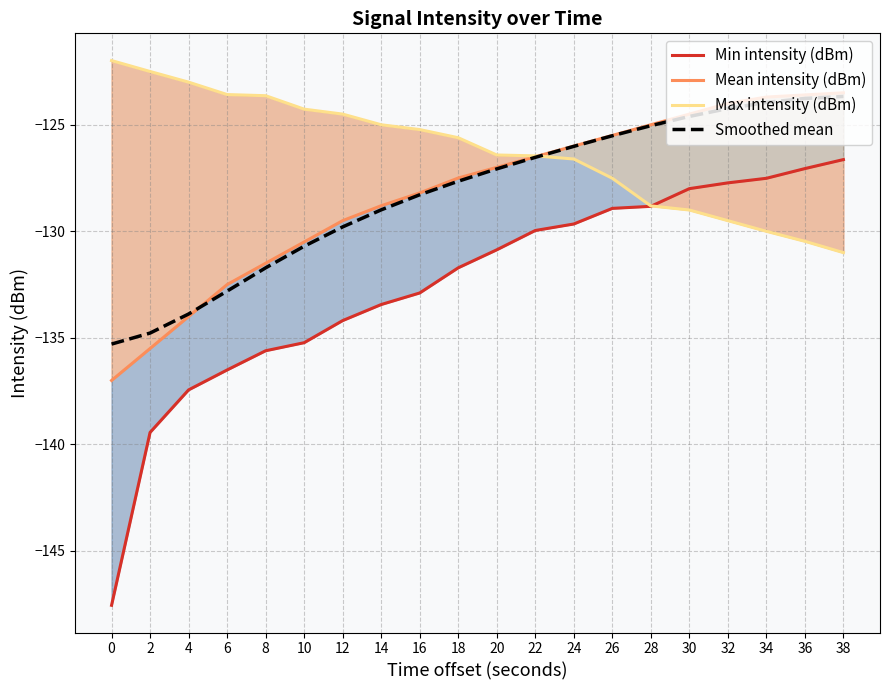

Reading left to right, extract all data points from this chart.

Min intensity (dBm): 0=-147.5	2=-139.4	4=-137.4	6=-136.5	8=-135.6	10=-135.2	12=-134.2	14=-133.4	16=-132.9	18=-131.7	20=-130.9	22=-130.0	24=-129.7	26=-128.9	28=-128.8	30=-128.0	32=-127.7	34=-127.5	36=-127.1	38=-126.6
Mean intensity (dBm): 0=-137.0	2=-135.5	4=-134.0	6=-132.5	8=-131.5	10=-130.5	12=-129.5	14=-128.8	16=-128.2	18=-127.5	20=-127.0	22=-126.5	24=-126.0	26=-125.5	28=-125.0	30=-124.5	32=-124.0	34=-123.7	36=-123.6	38=-123.5
Max intensity (dBm): 0=-122.0	2=-122.5	4=-123.0	6=-123.6	8=-123.6	10=-124.3	12=-124.5	14=-125.0	16=-125.2	18=-125.6	20=-126.4	22=-126.5	24=-126.6	26=-127.5	28=-128.8	30=-129.0	32=-129.5	34=-130.0	36=-130.5	38=-131.0
Smoothed mean: 0=-135.3	2=-134.8	4=-133.9	6=-132.8	8=-131.7	10=-130.7	12=-129.8	14=-129.0	16=-128.3	18=-127.7	20=-127.1	22=-126.5	24=-126.0	26=-125.5	28=-125.0	30=-124.6	32=-124.2	34=-124.0	36=-123.8	38=-123.7